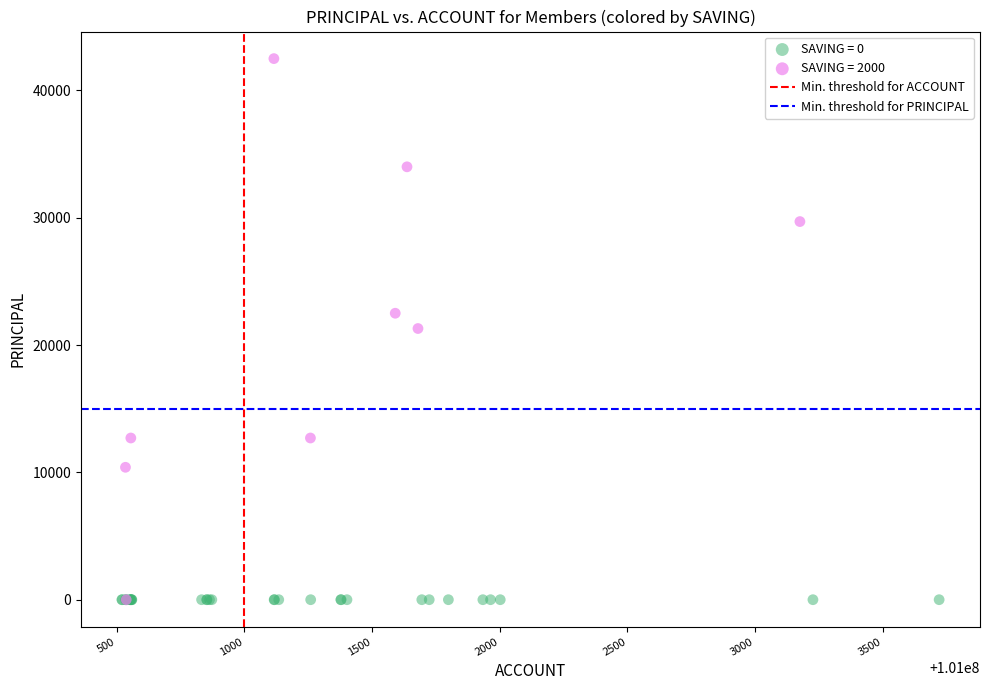

Which series contains the highest Y value?

SAVING = 2000